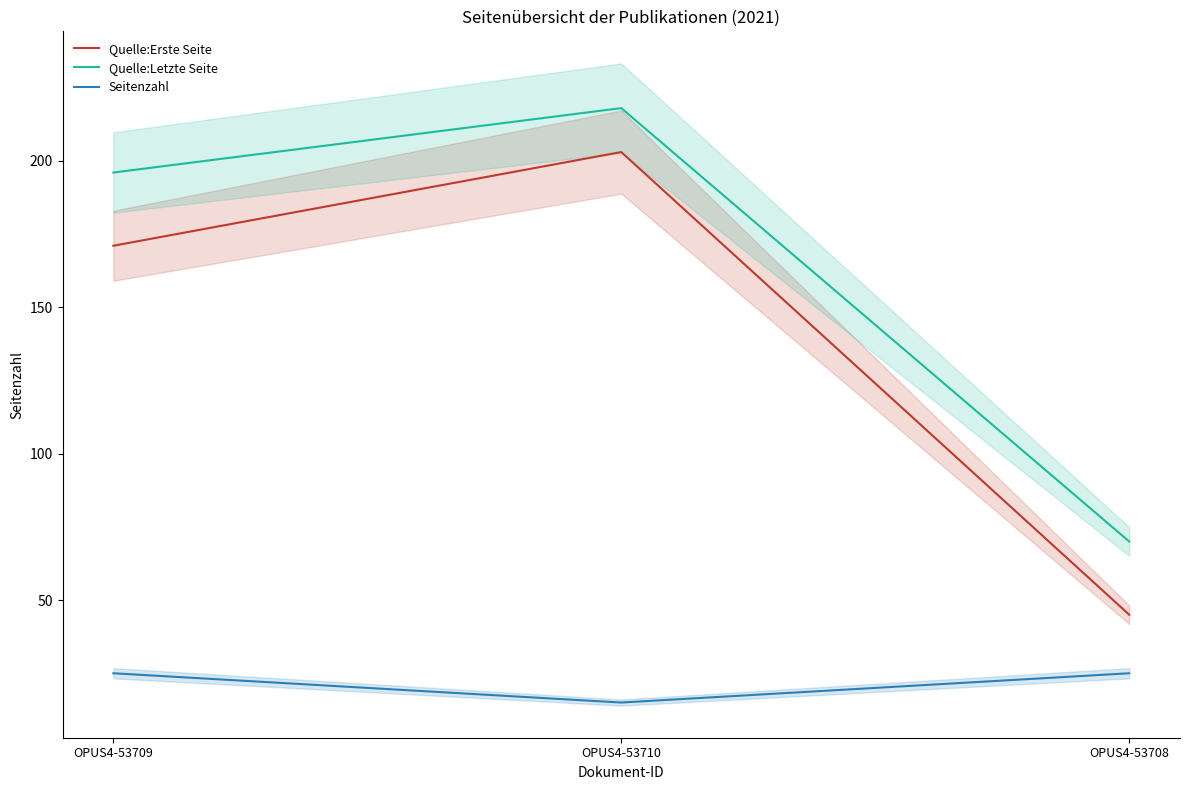

Does the chart display data point markers on the line(s)?

No